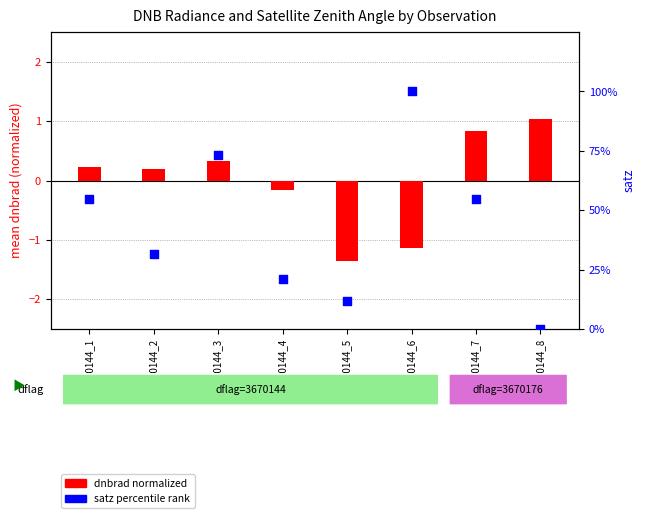

Is the value of satz (percentile) at 3670144_8 greater than the value of dnbrad (normalized) at 3670144_4?

Yes